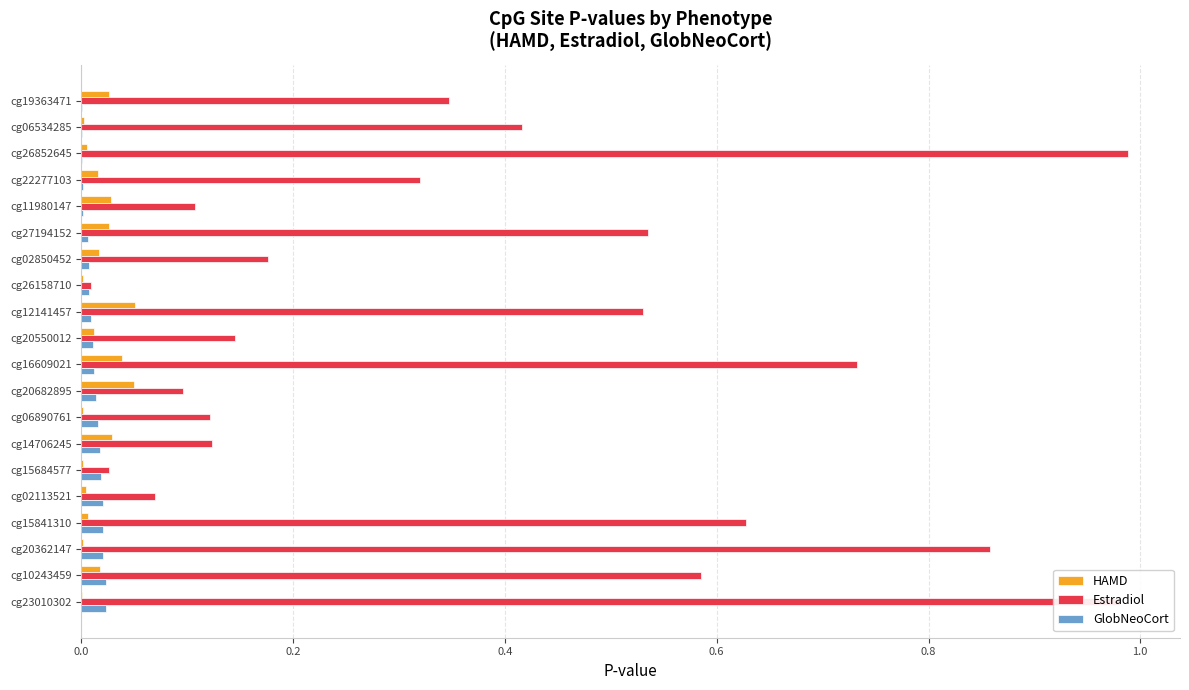

Between cg26158710 and cg16609021, which series saw the biggest shift?

Estradiol